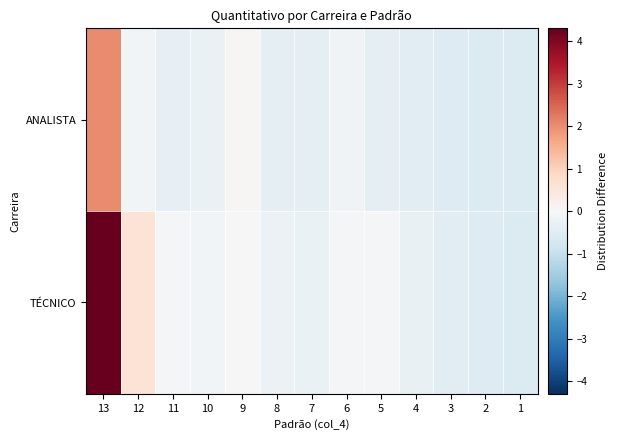

Rank the series by their maximum value, from lowest to highest.

ANALISTA, TÉCNICO